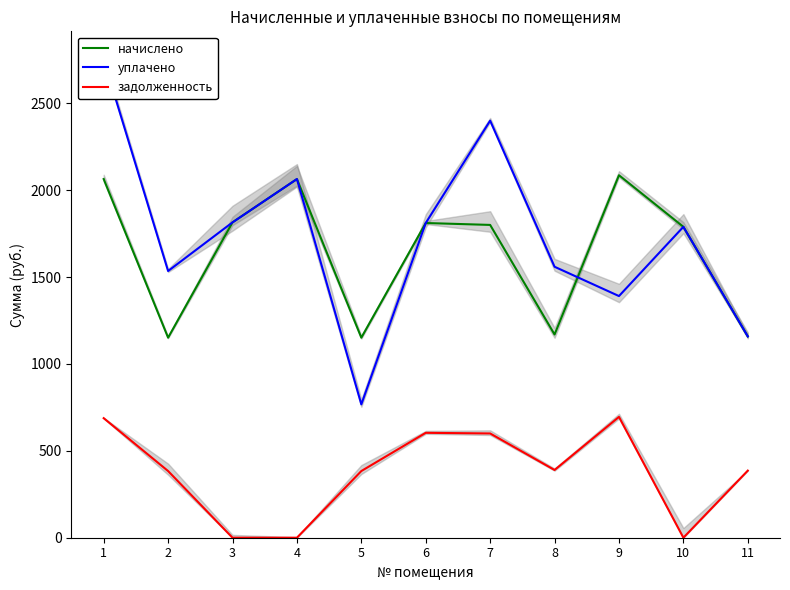

List the series in order of their peak value, lowest first.

задолженность, начислено, уплачено